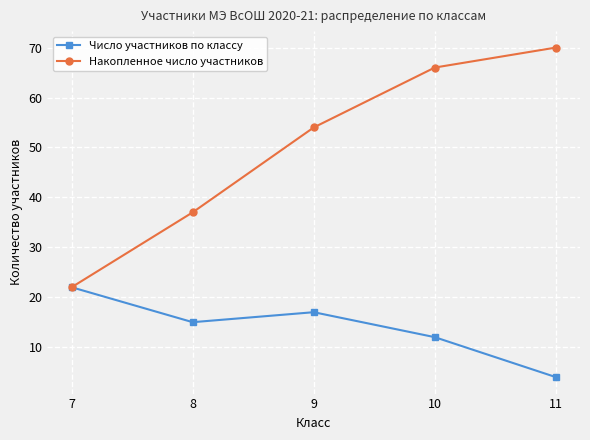

The value of Накопленное число участников at 11 is 70. True or false?

True